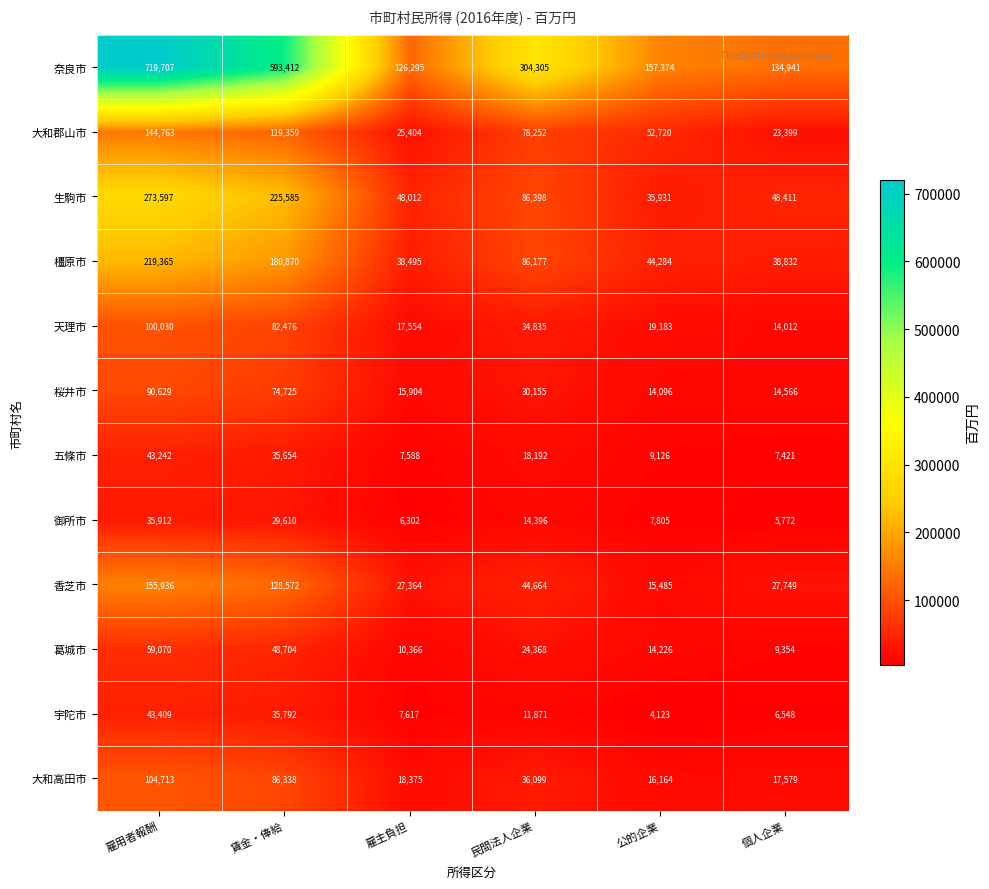

Which series has the widest spread of values?

奈良市